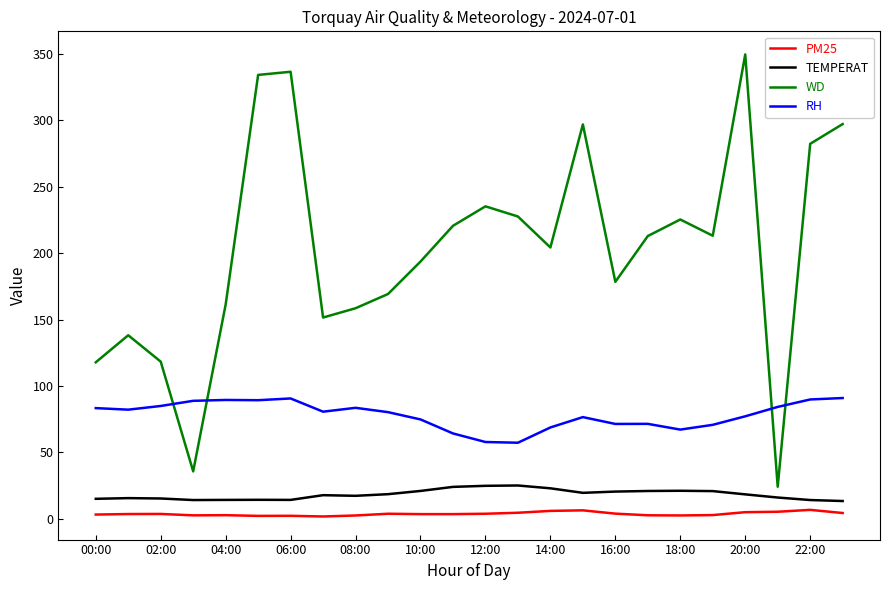

How many intersections are there between RH and WD?

4